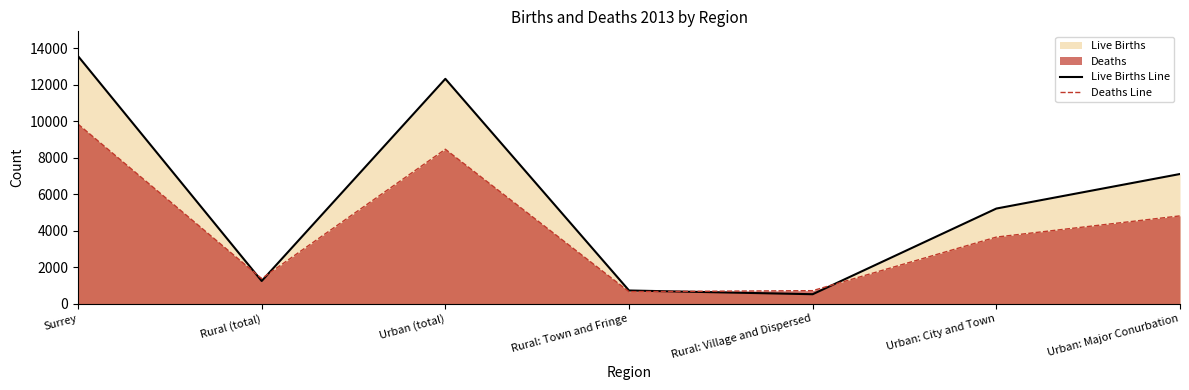

What is the difference between the maximum and minimum values in the Deaths Line series?

9181